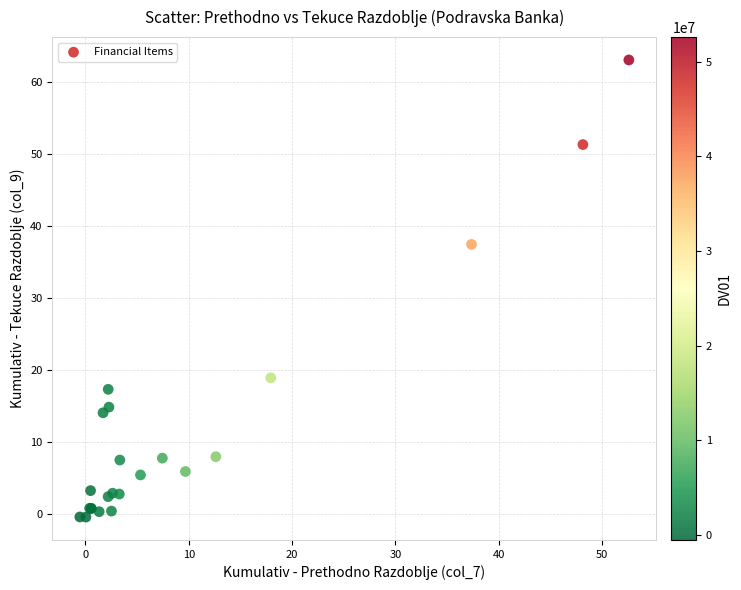

What Y value in the scatter plot is closest to 31?

37.4